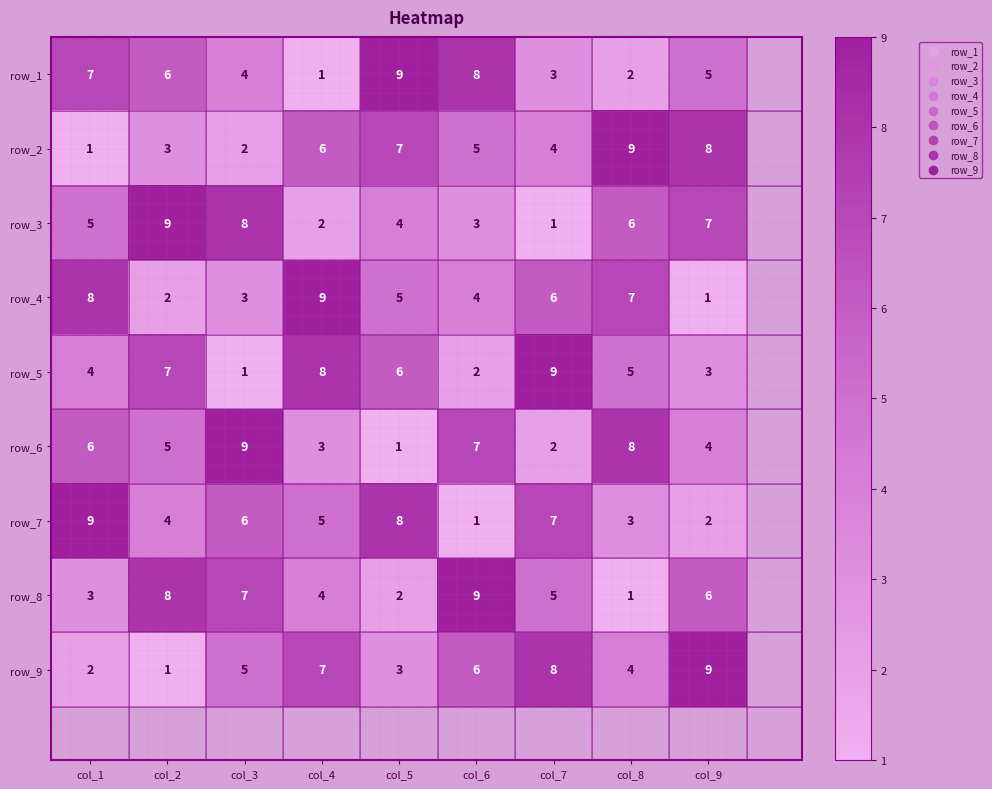

Count the number of data series in this chart.

9